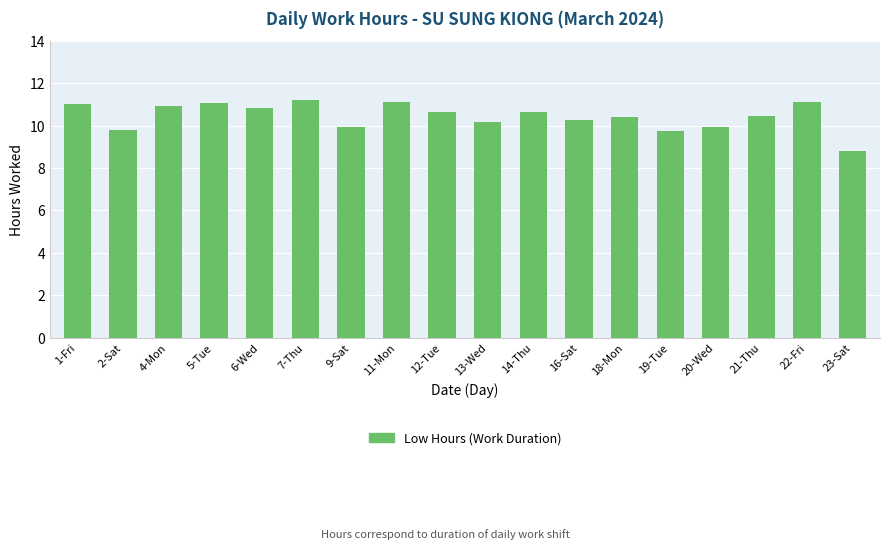

What is the average value?

10.5